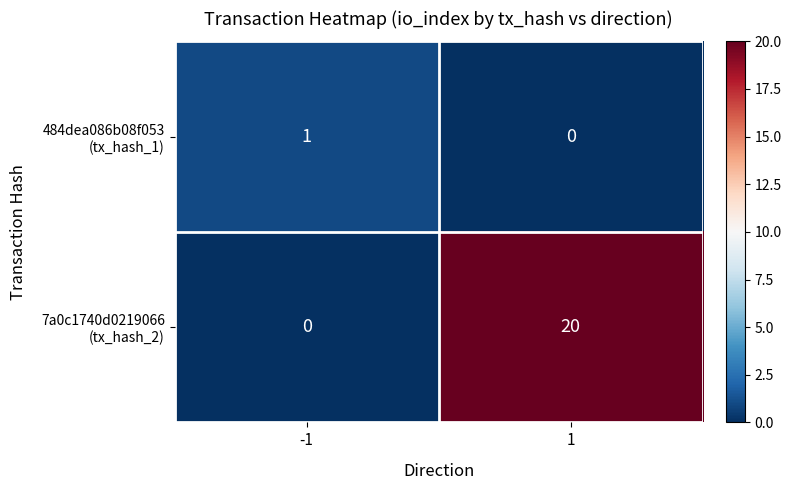

Which series changed the most between -1 and 1?

7a0c1740d0219066 (tx_hash_2)